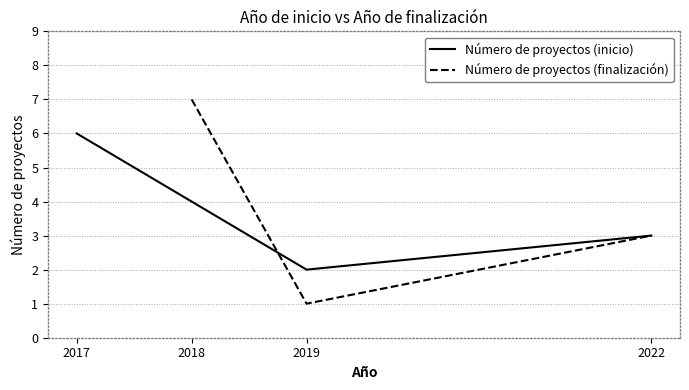

The value of Número de proyectos (inicio) at 2019 is 4. True or false?

False